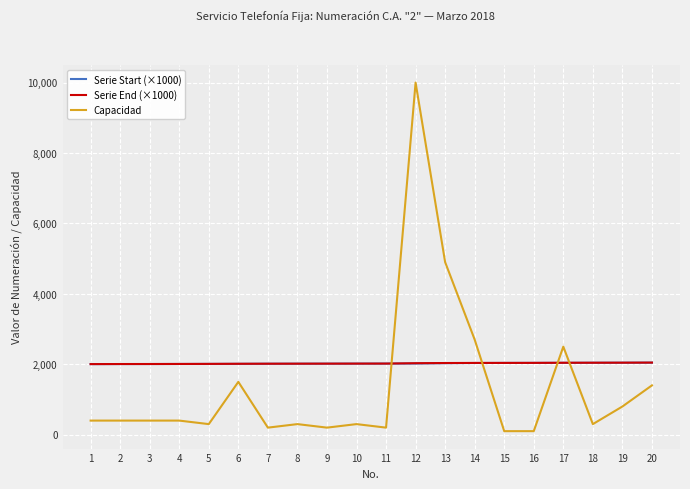

The Capacidad series shows 7163.8 at 13. True or false?

False